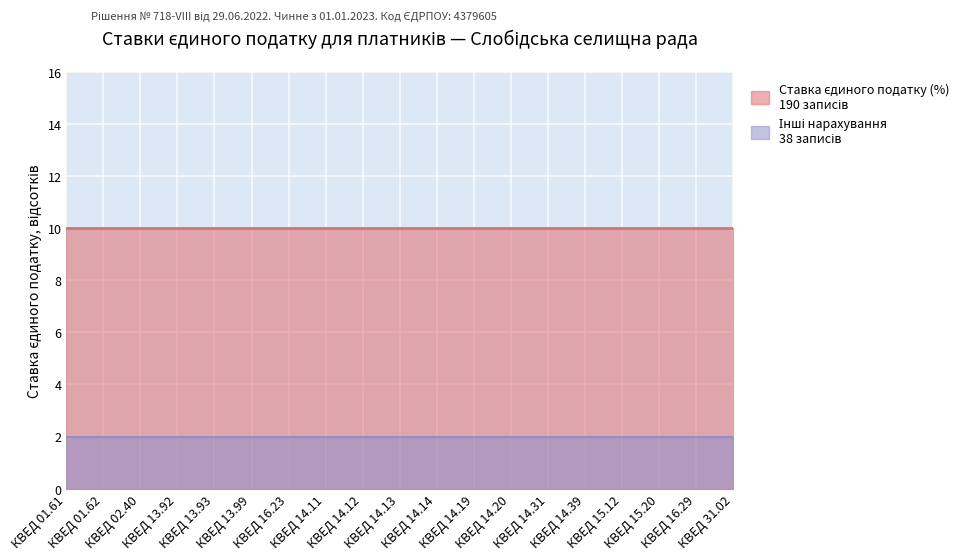

The value of Ставка єдиного податку (%) at КВЕД 16.29 is 14. True or false?

False